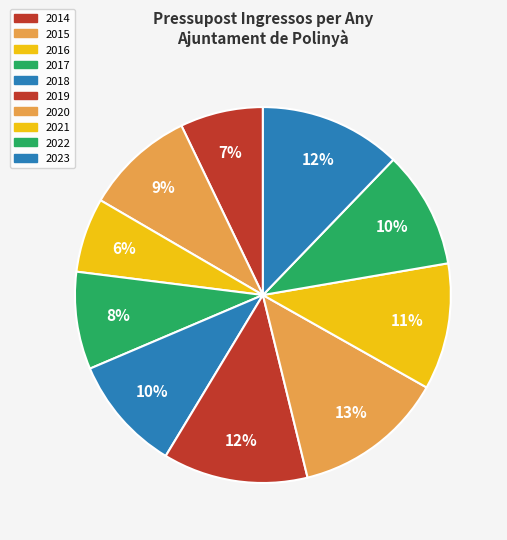

Which slice is the smallest?

2016